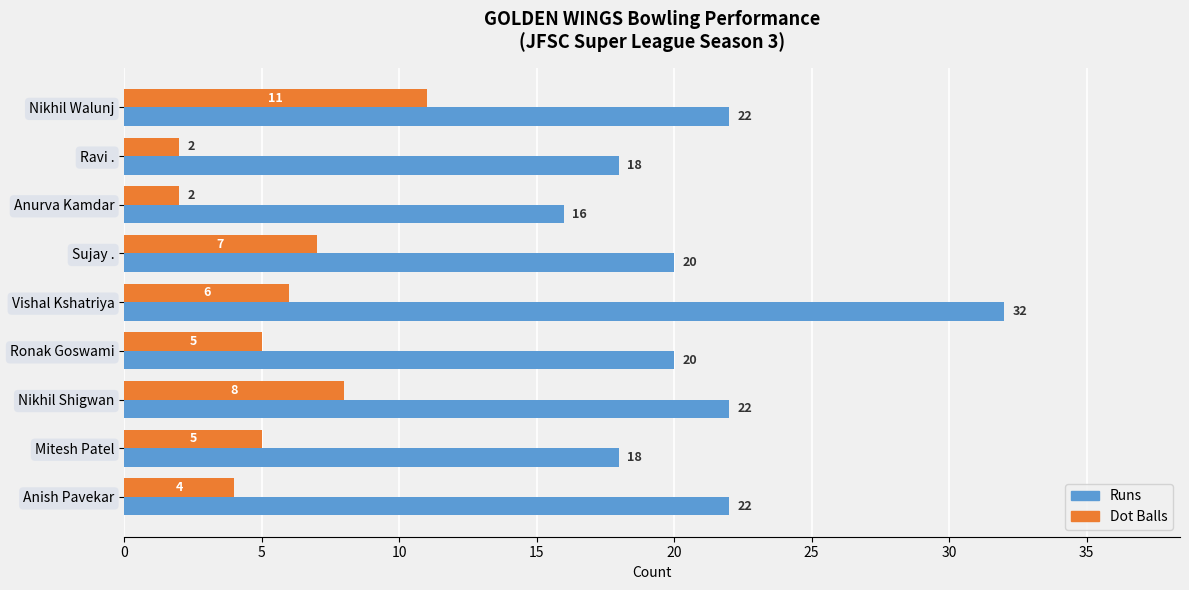

Rank the series by their average value, from lowest to highest.

Dot Balls, Runs